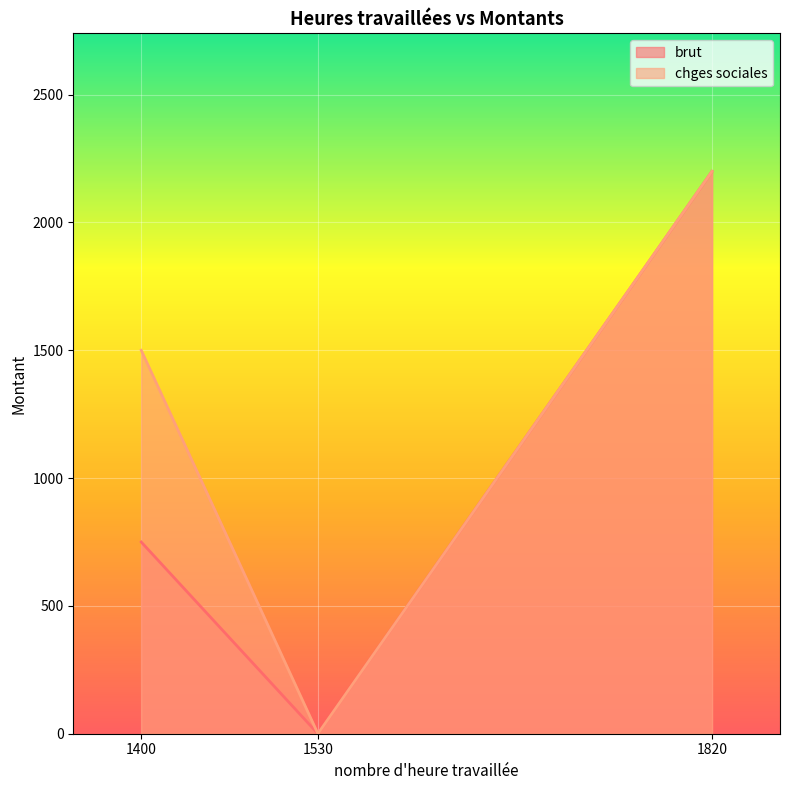

At which label does brut reach its minimum?

1530